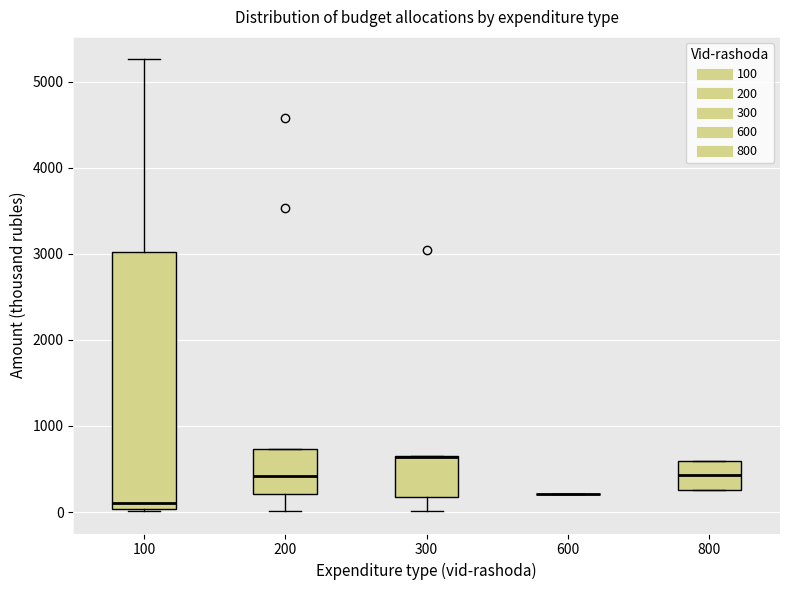

Reading left to right, transcribe this box plot: for each box, give where its median line is, the range the box spans, and where its two whiskers end, as read against the y-axis. The values are not printed on the chart, so give them approximately, as read against the axis.

100: median 100, box 0 to 3000, whiskers 0 to 5300
200: median 400, box 200 to 700, whiskers 0 to 700
300: median 600 (drawn on the box's upper edge), box 200 to 600, whiskers 0 to 700
600: box collapsed to a line at 200, whiskers 200 to 200
800: median 400, box 300 to 600, whiskers 300 to 600